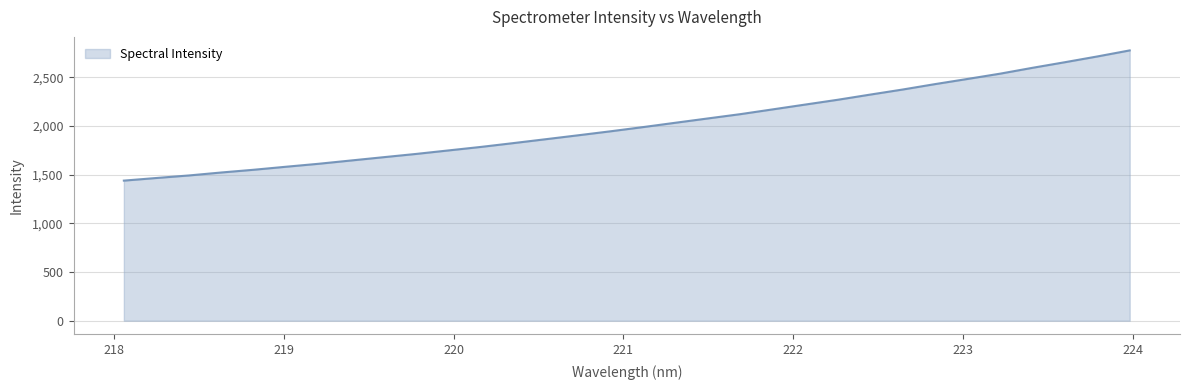

What is the greatest value displayed?

2775.6